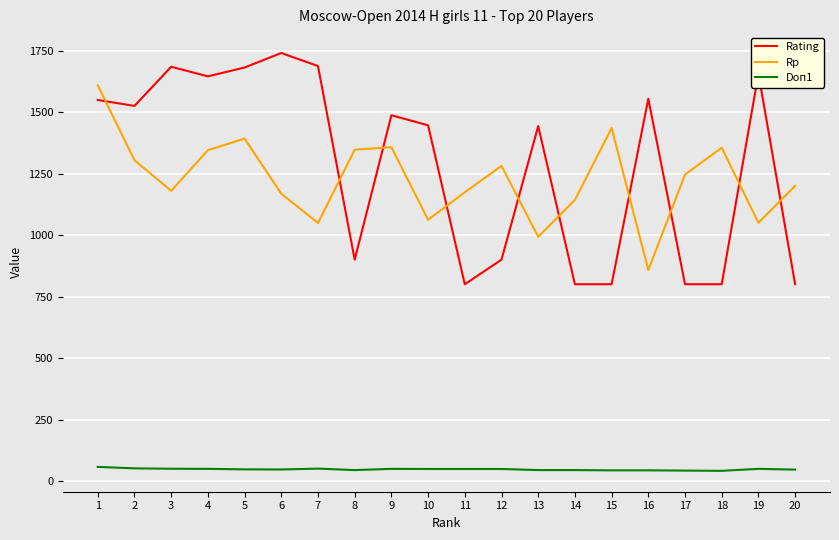

What is the difference between the Rp values at 2 and 15?

131.0